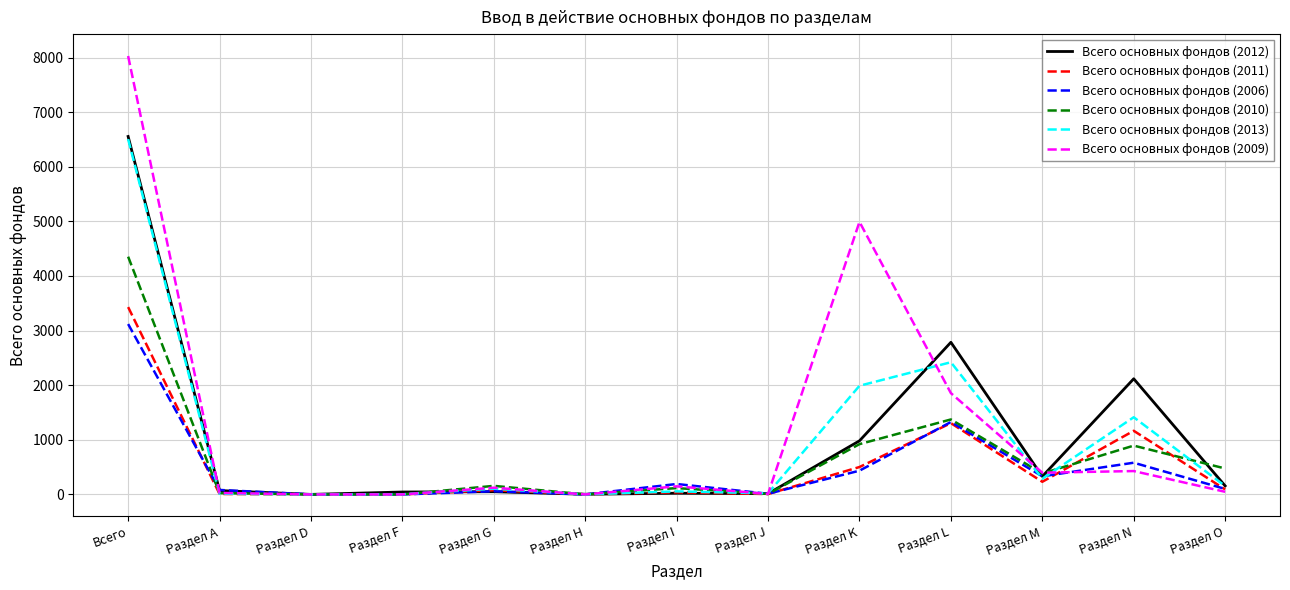

What are all the series names shown in the legend?

Всего основных фондов (2012), Всего основных фондов (2011), Всего основных фондов (2006), Всего основных фондов (2010), Всего основных фондов (2013), Всего основных фондов (2009)